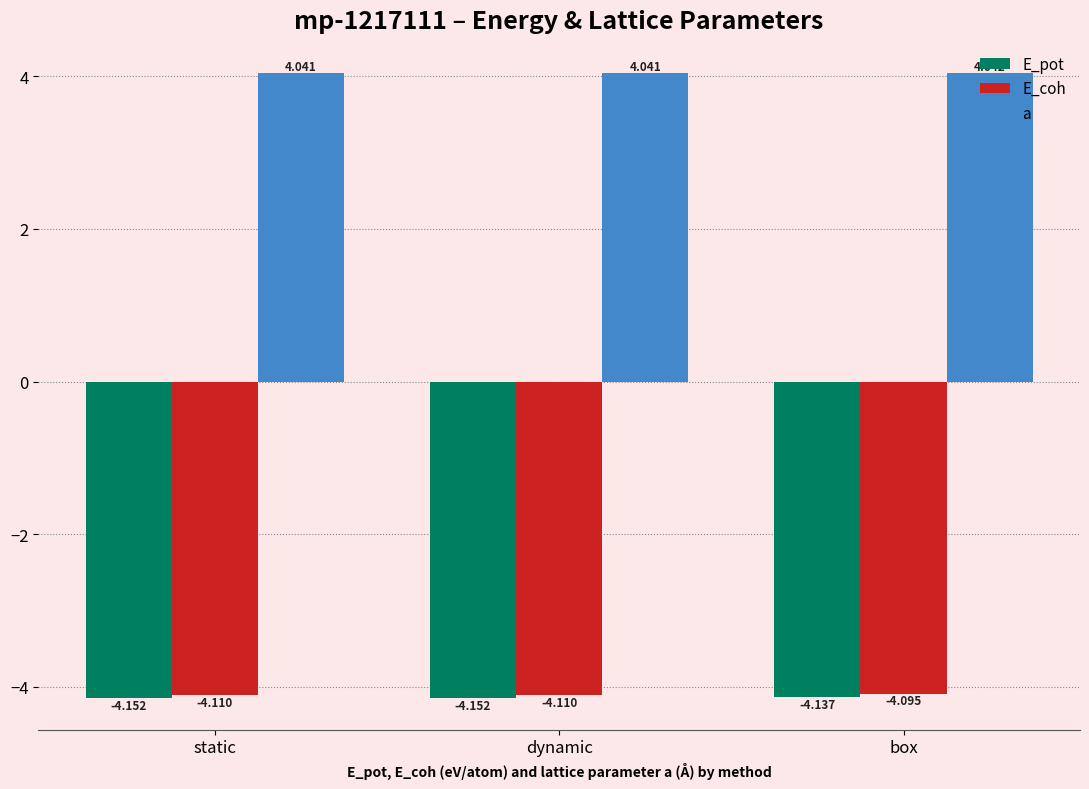

Which series has the largest total across all categories?

a